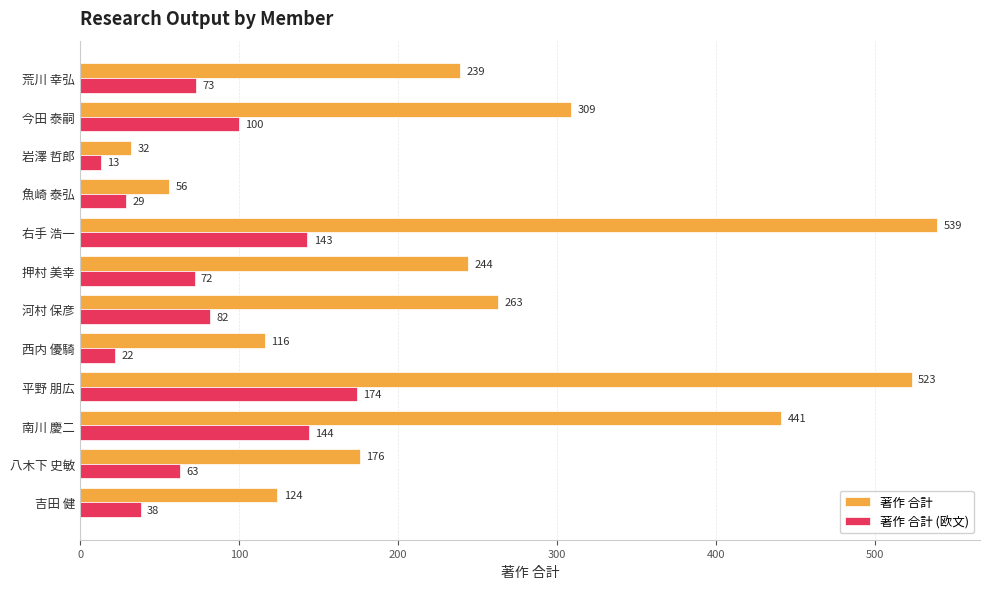

Which series has the largest total across all categories?

著作 合計